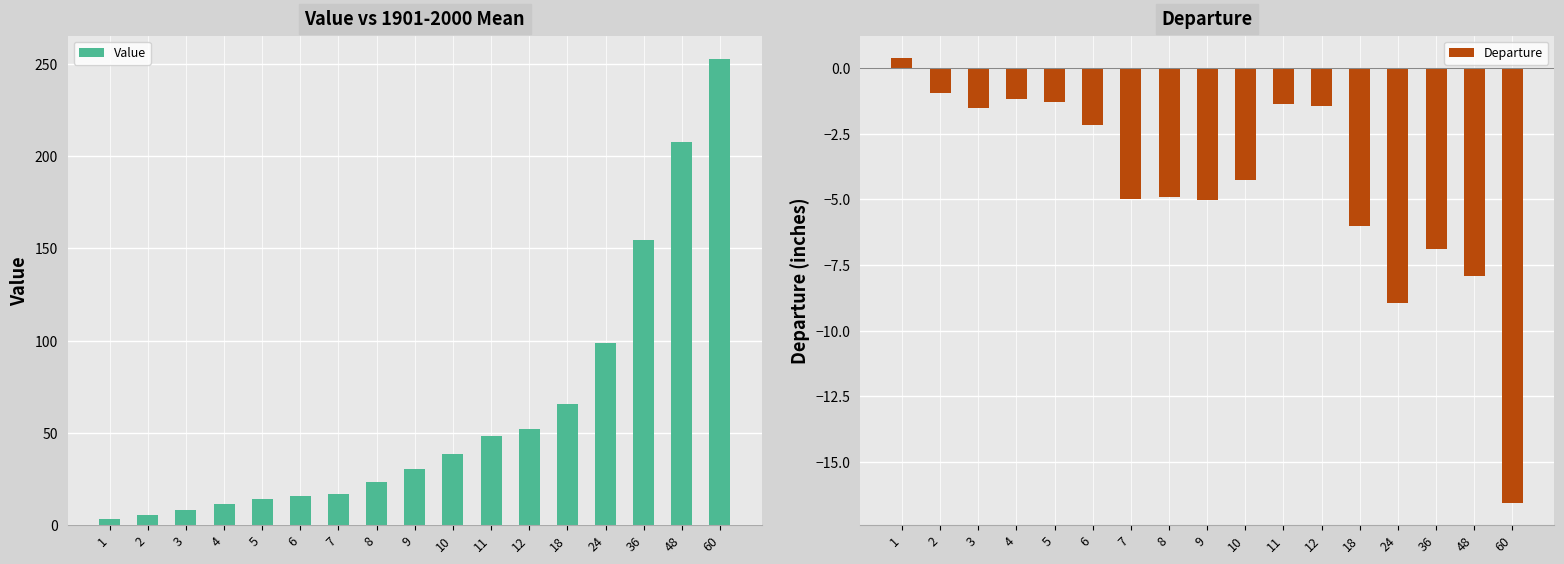

What is the total value across all series at 5?

13.0